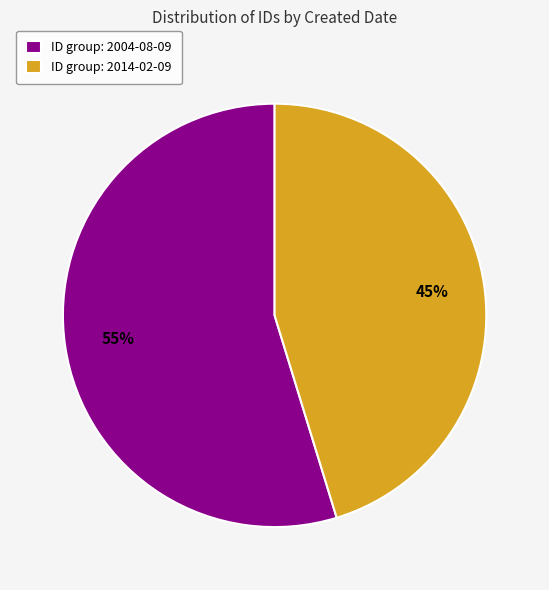

Is there any slice that represents more than half of the pie?

Yes